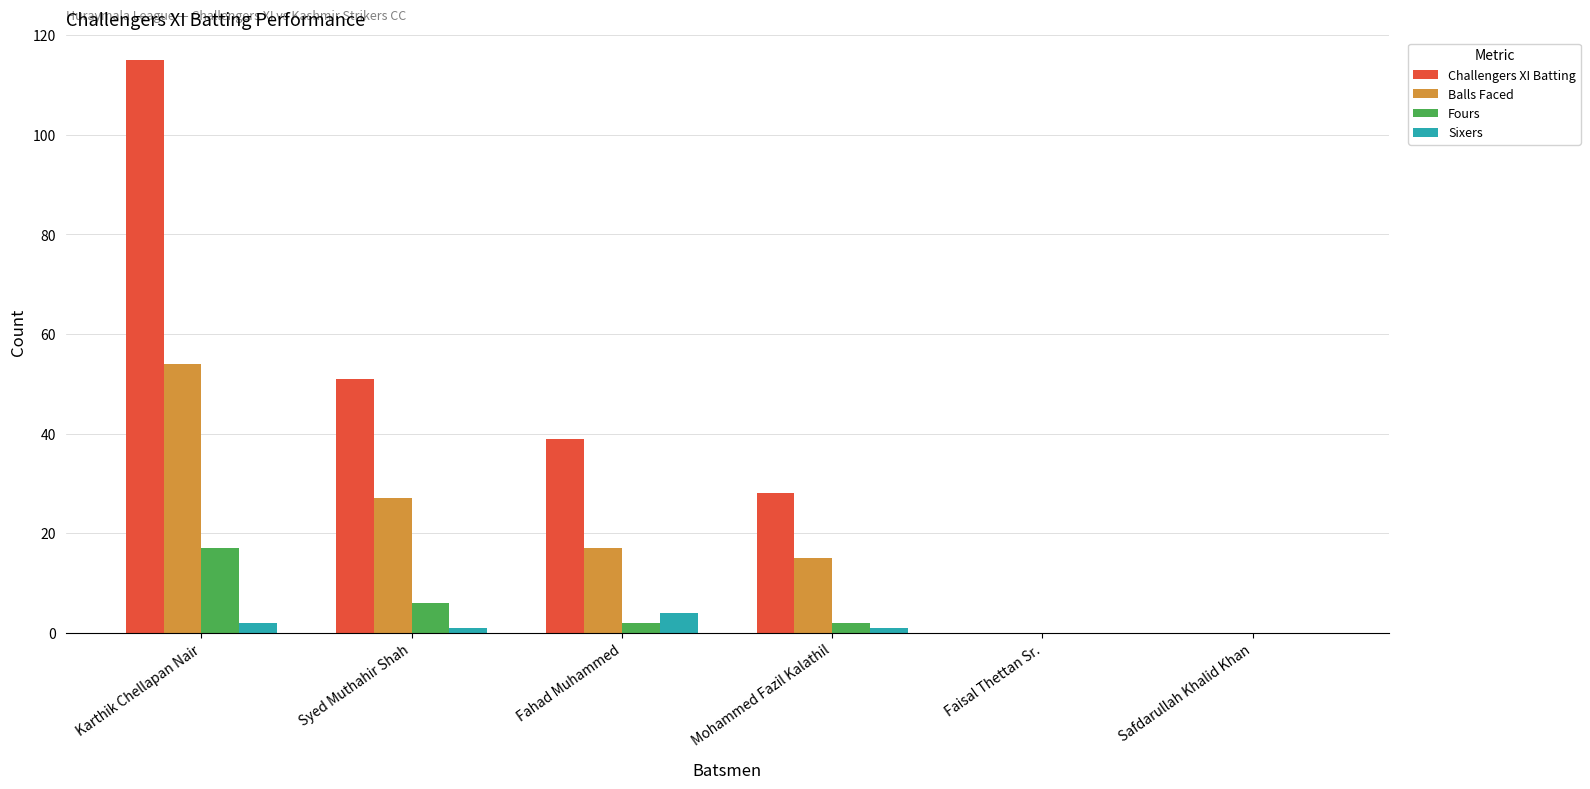

Reading right to left, what are all the values shown in this chart?

Challengers XI Batting: 0	0	28	39	51	115
Balls Faced: 0	0	15	17	27	54
Fours: 0	0	2	2	6	17
Sixers: 0	0	1	4	1	2